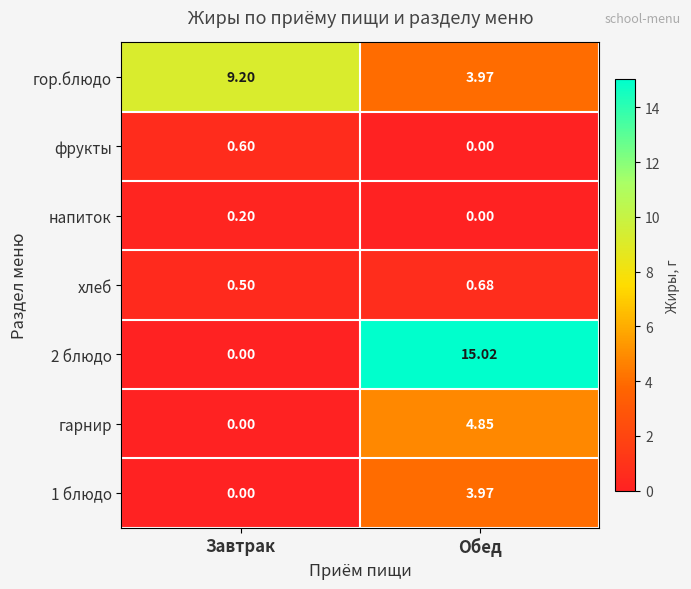

Which category has the lowest value in the гарнир series?

Завтрак